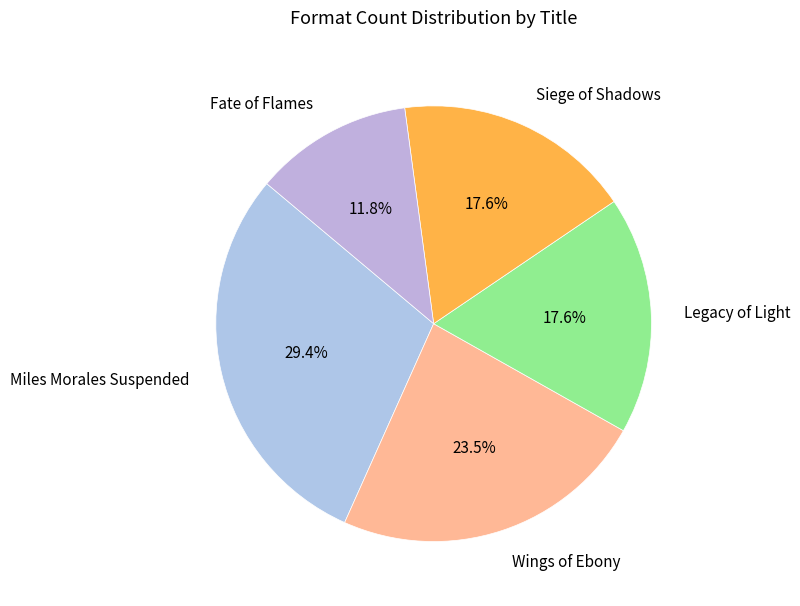

To the nearest percent, what percentage of the pie is Legacy of Light?

18%